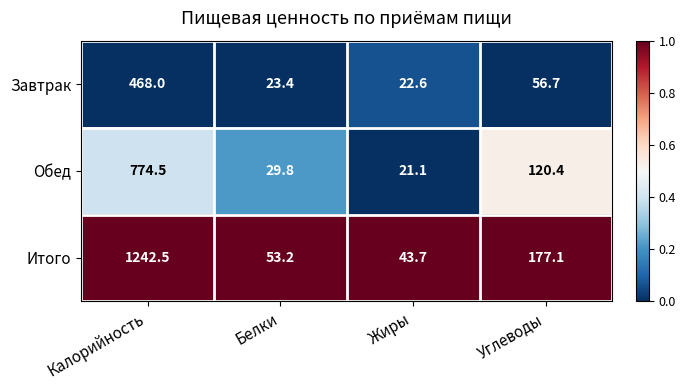

What is the approximate value of Завтрак at Белки?

23.4